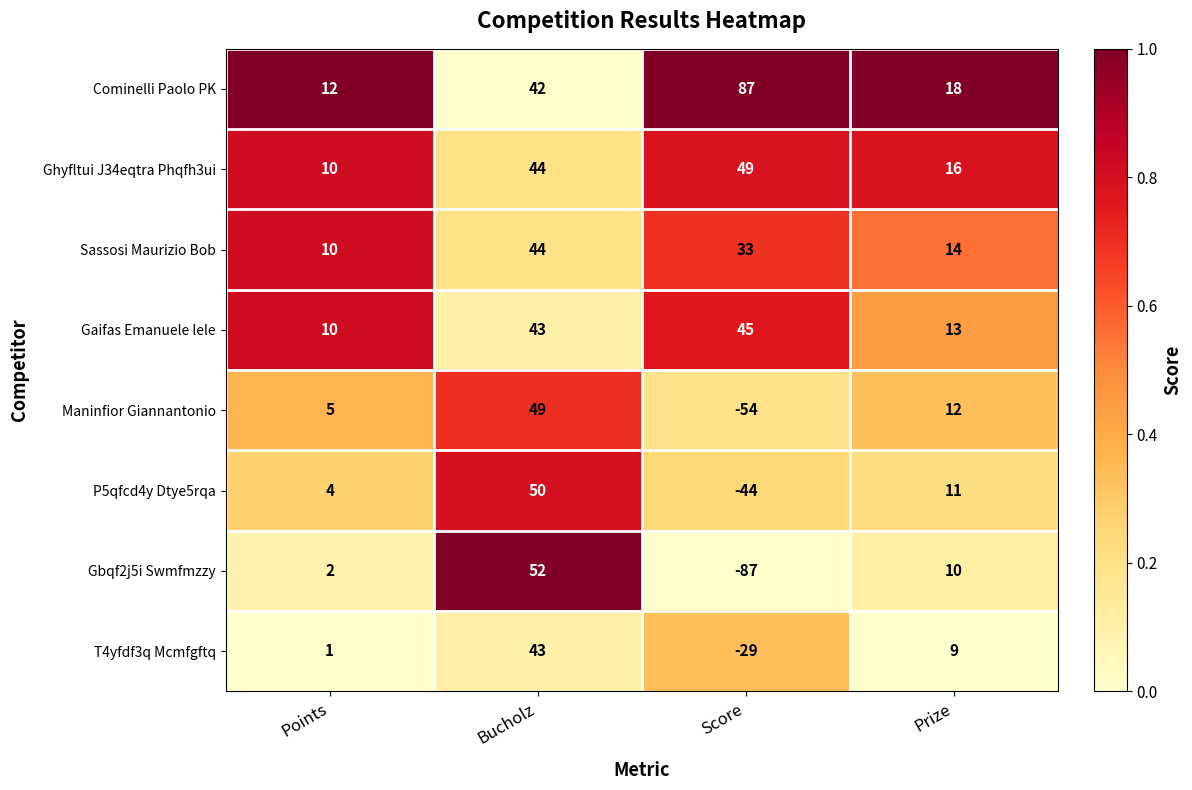

What is the difference between the maximum and minimum values in the T4yfdf3q Mcmfgftq series?

72